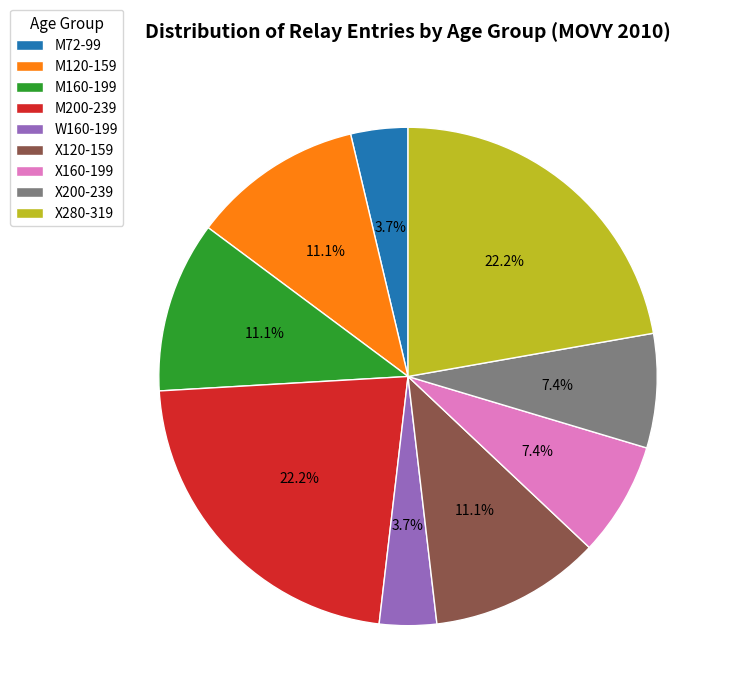

Between X160-199 and X280-319, which is larger?

X280-319